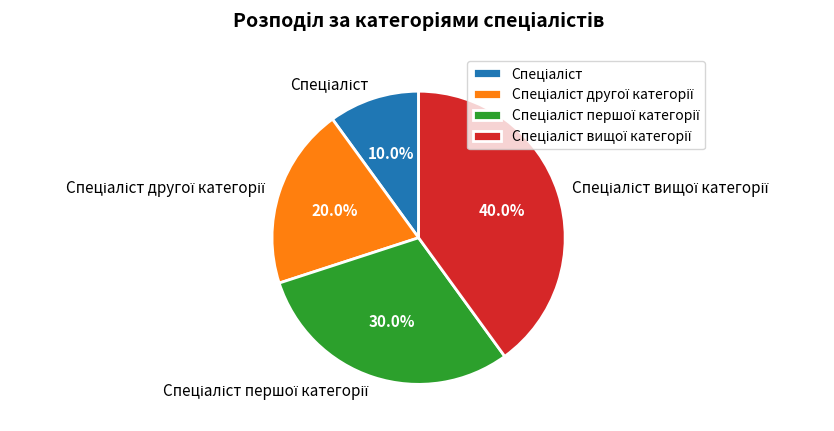

Is there any slice that represents more than half of the pie?

No